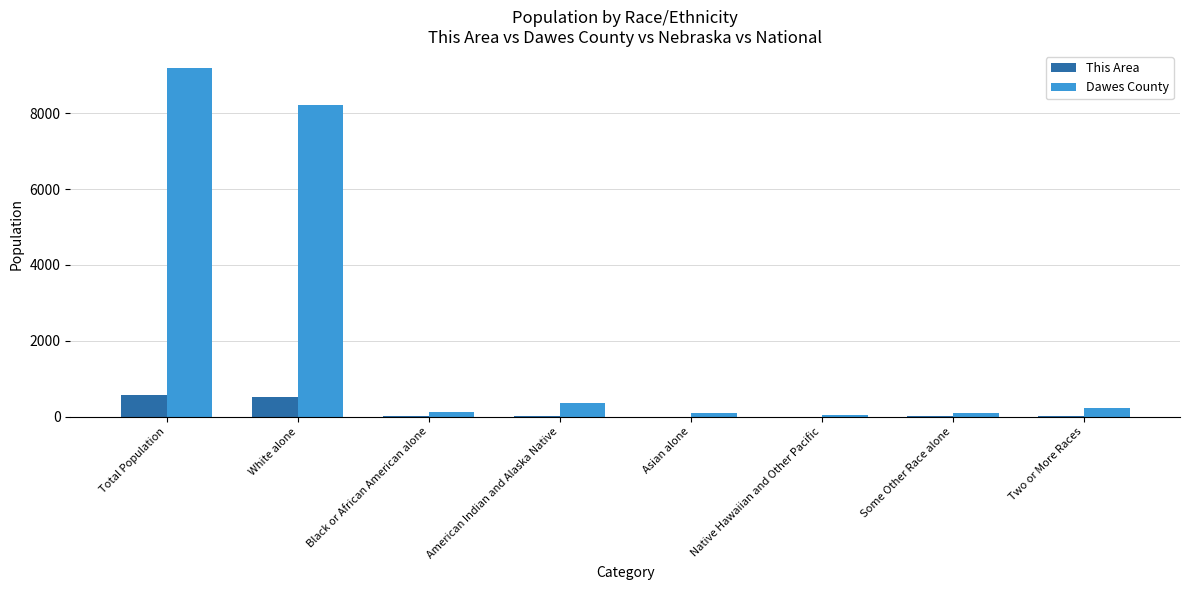

At which label is Dawes County closest to 4614?

White alone